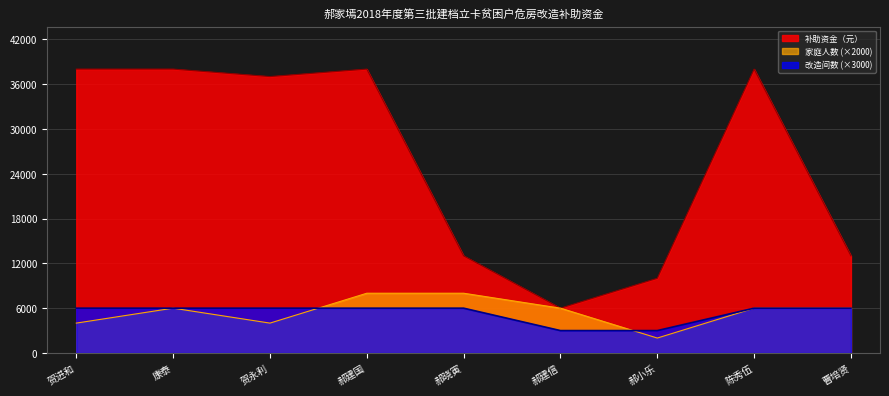

How many lines are shown in the chart?

3